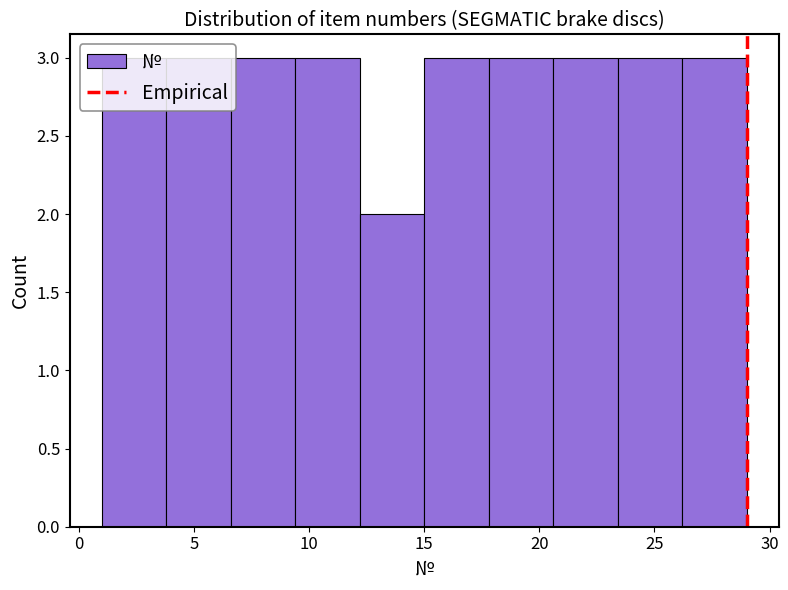

Reading left to right, list every bar in this chart as the range it spans on the x-axis followed by its height. Neither the bar edges nor the heights are printed on the chart, so give them approximately, as read against the axes.

1.0 to 3.8: 3
3.8 to 6.6: 3
6.6 to 9.4: 3
9.4 to 12.2: 3
12.2 to 15.0: 2
15.0 to 17.8: 3
17.8 to 20.6: 3
20.6 to 23.4: 3
23.4 to 26.2: 3
26.2 to 29.0: 3